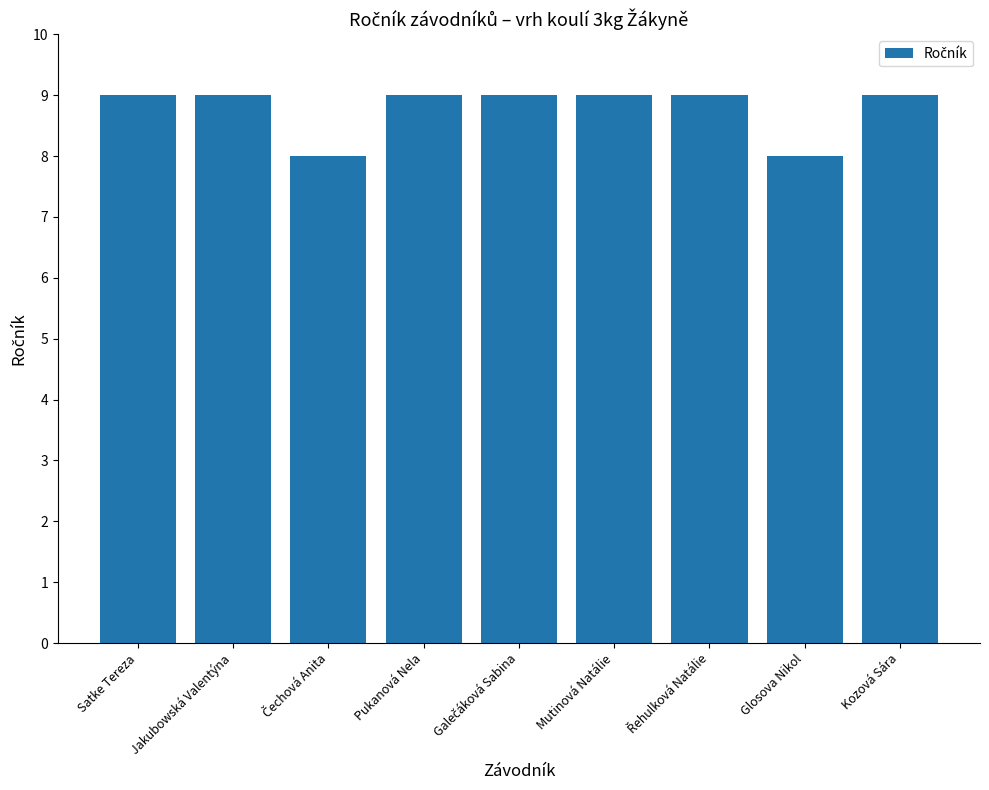

How many categories are shown in the chart?

9